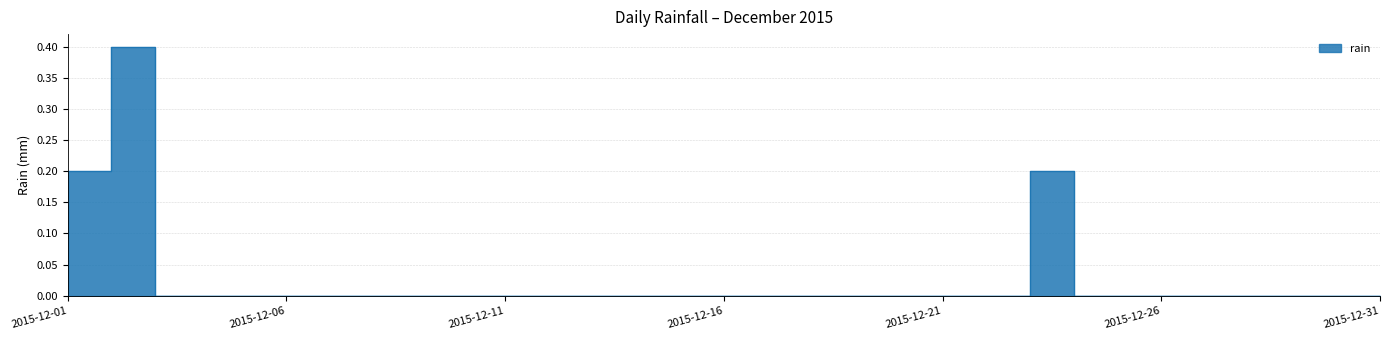

How many values are between 0 and 1?

31